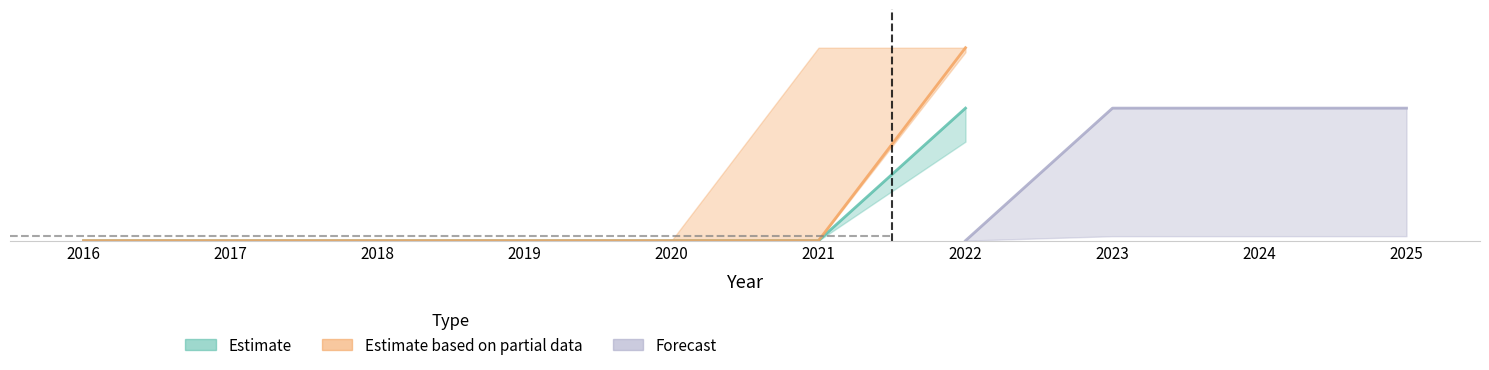

Is the value of Estimate at 2023 greater than the value of Estimate based on partial data at 2021?

No